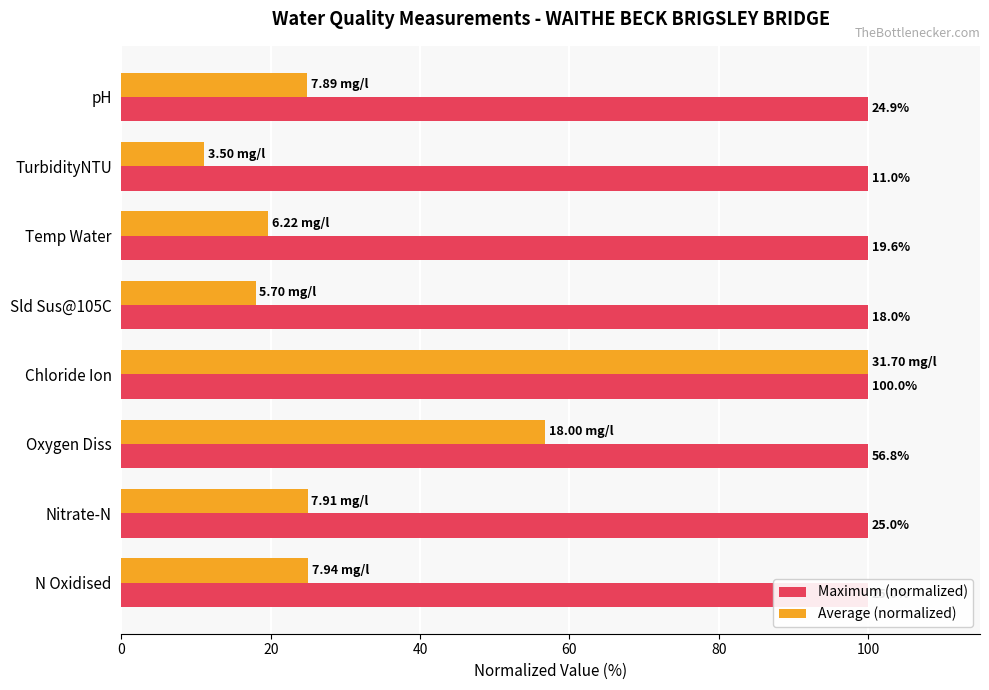

What is the maximum value for Average (normalized)?

100.0